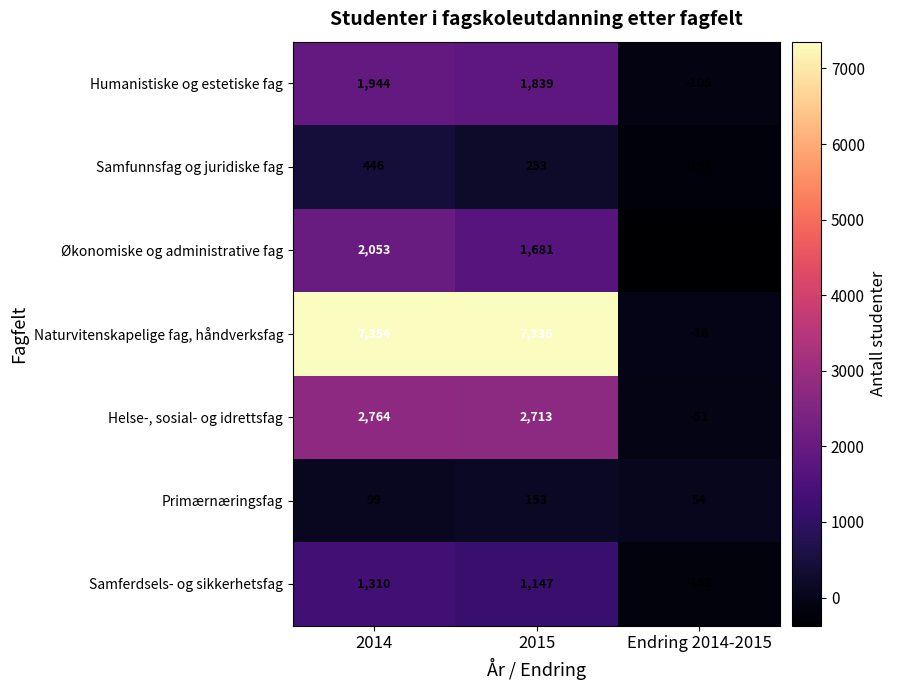

At which category is the sum across all series the highest?

2014